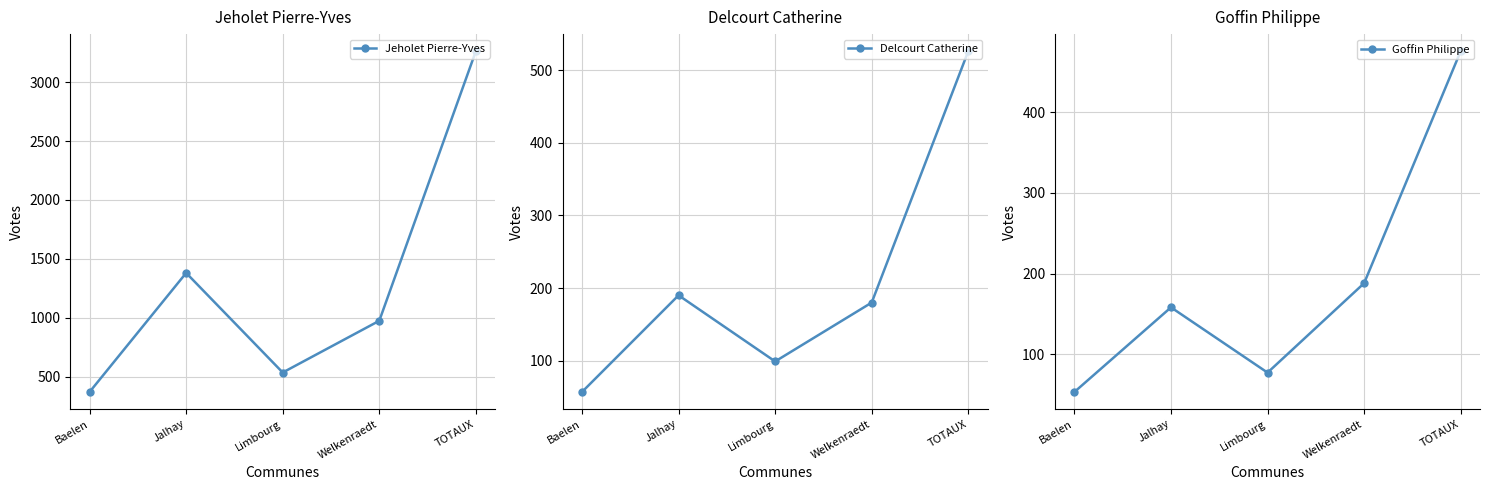

The Delcourt Catherine series shows 57 at Baelen. True or false?

True